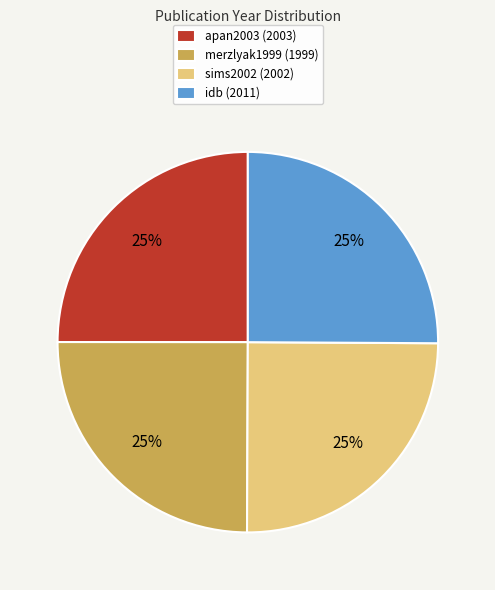

What is the ratio of the value at idb (2011) to the value at apan2003 (2003)?

1.0